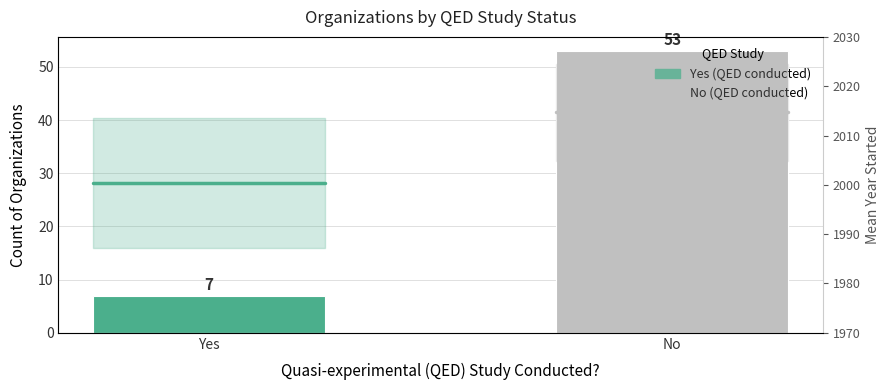

What is the label of the 2nd bar from the left?

No